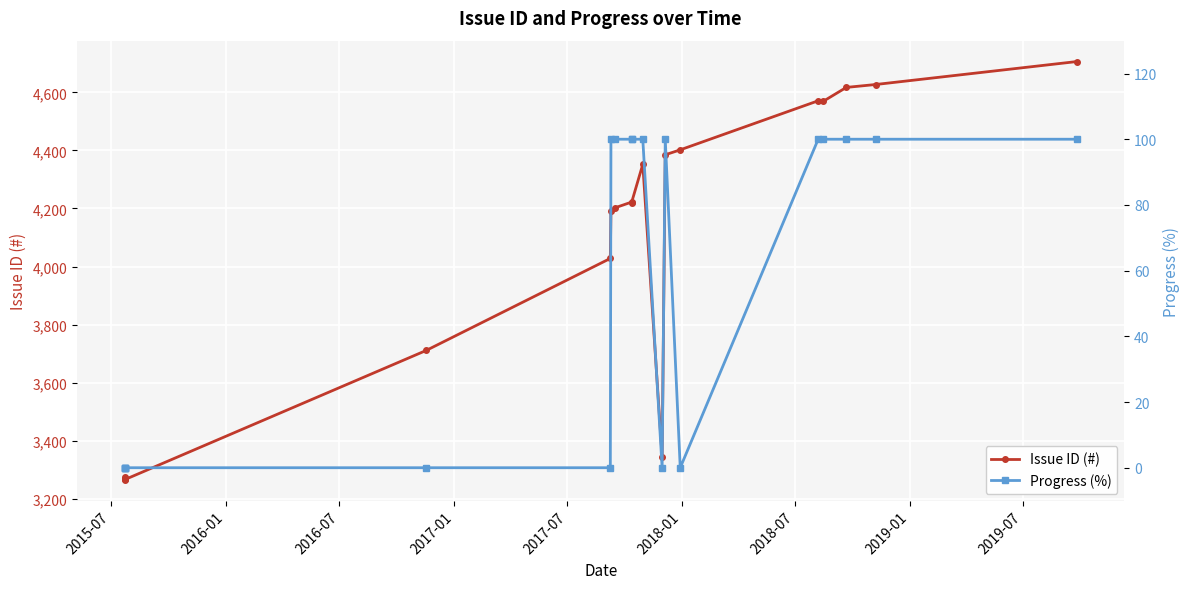

What is the label of the 8th point from the left?

2019-01